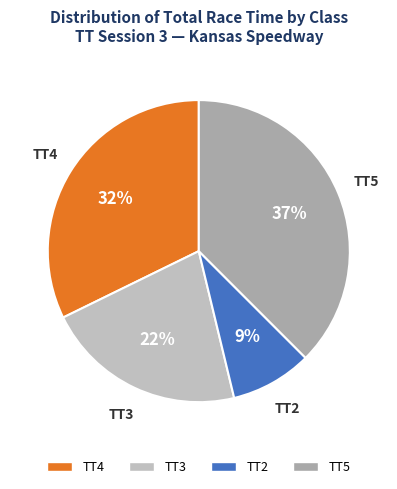

Count the number of slices in the pie.

4